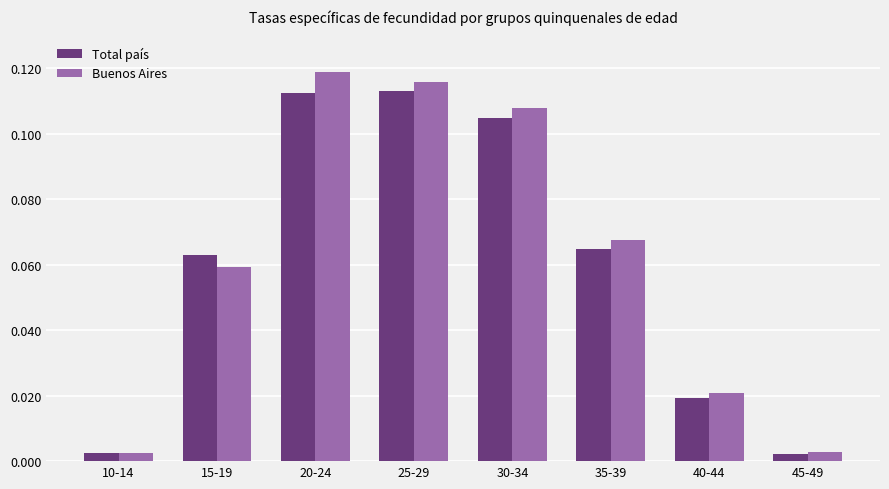

At which label does Buenos Aires reach its peak?

20-24